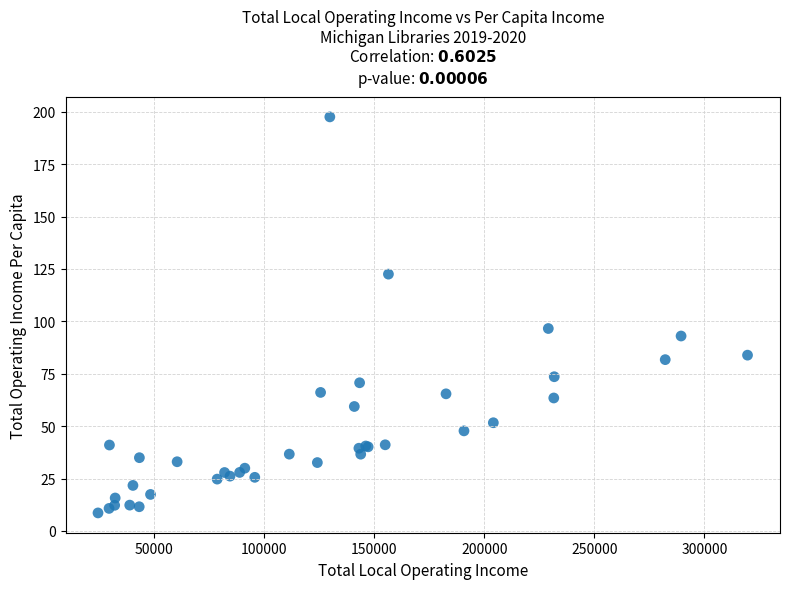

What Y value in the scatter plot is closest to 103?

96.6